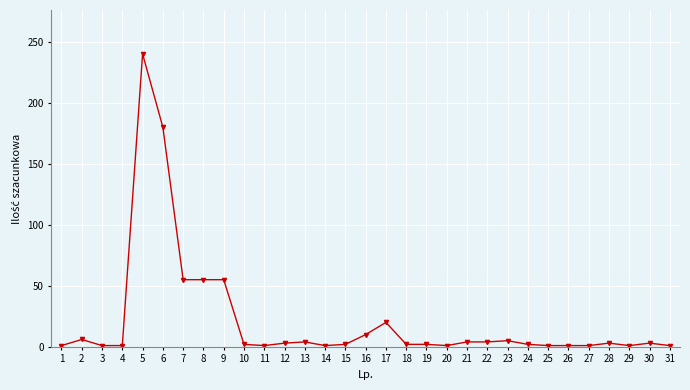

True or false: the data shows 1 at 31.

True